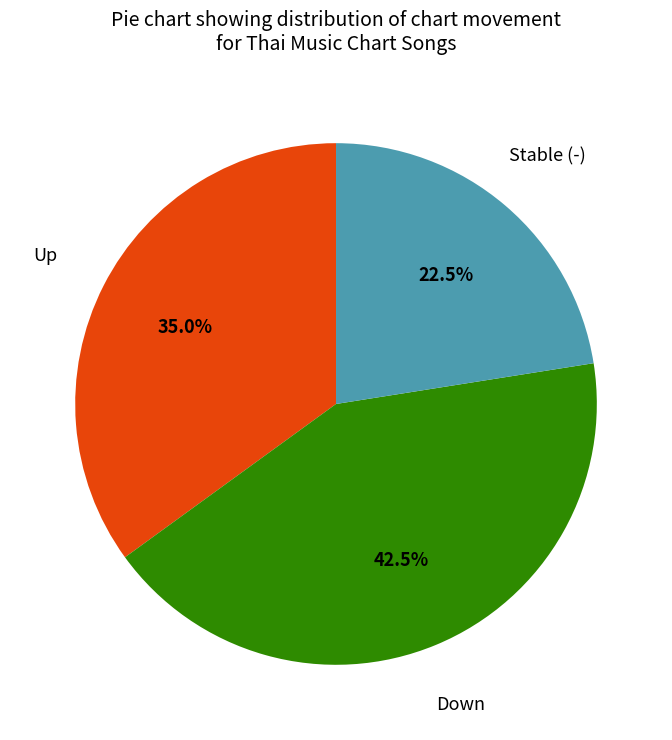

Is there any slice that represents more than half of the pie?

No